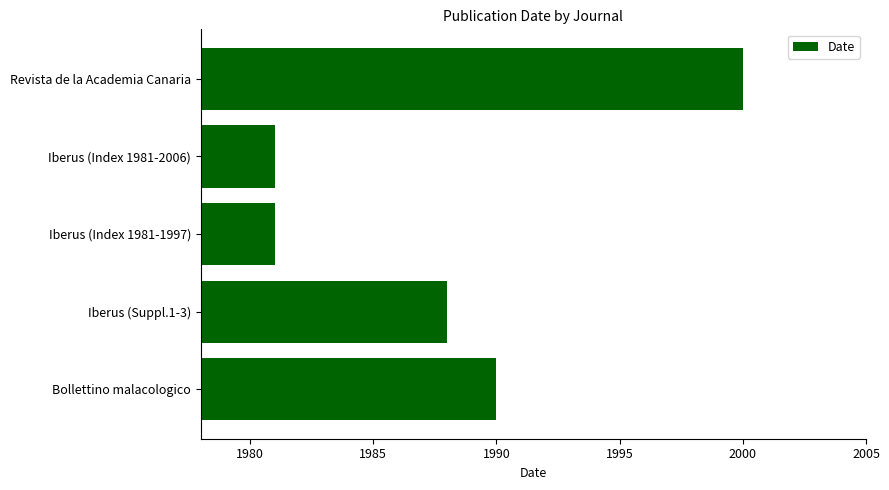

What is the smallest value displayed?

1981